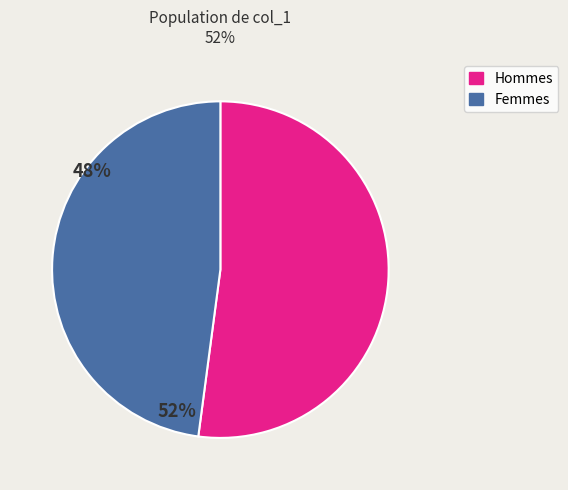

What is the largest slice in the pie chart?

Hommes